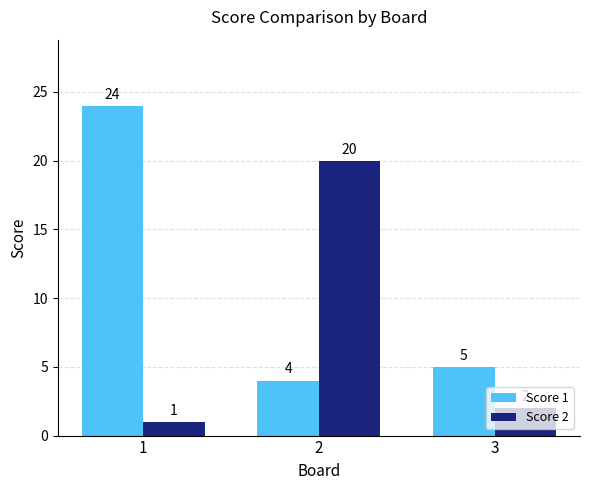

Reading left to right, extract all data points from this chart.

Score 1: 24	4	5
Score 2: 1	20	2